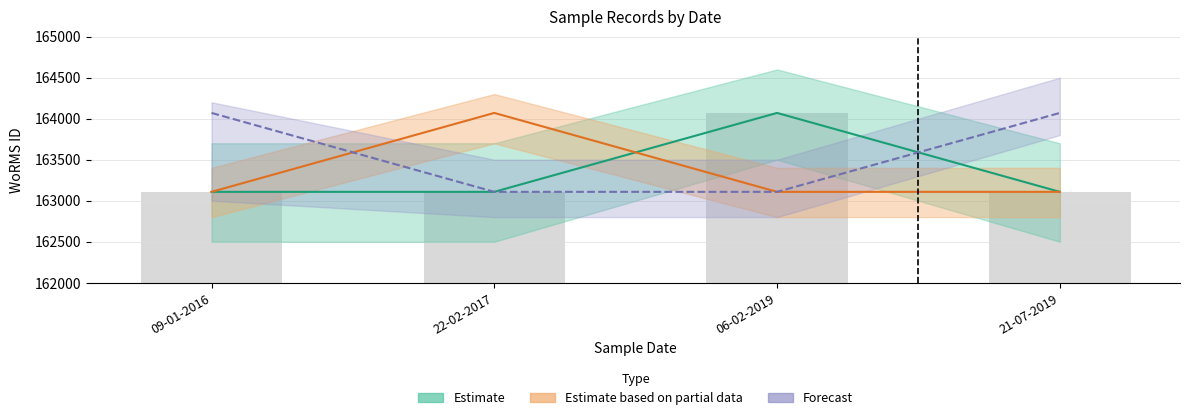

Which category has the highest value across all series?

06-02-2019